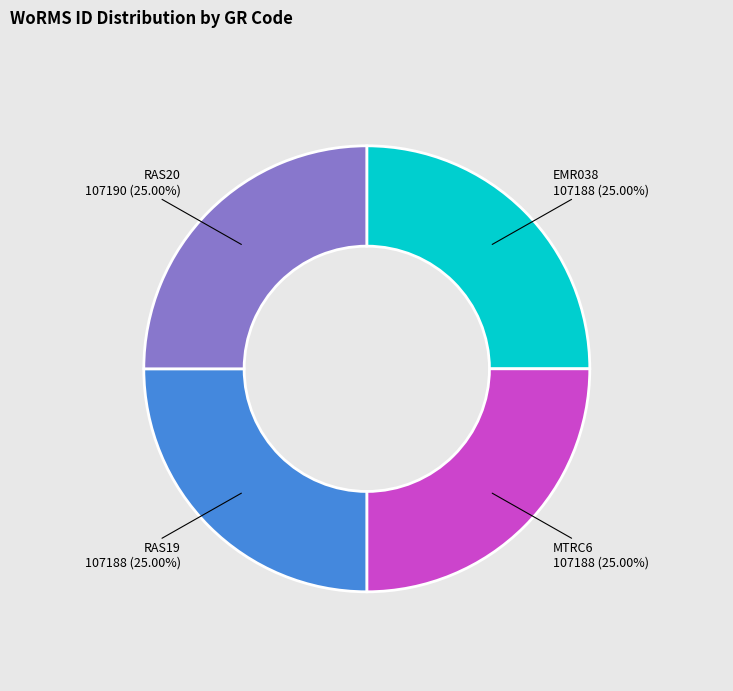

The EMR038 slice represents 32% of the pie. True or false?

False